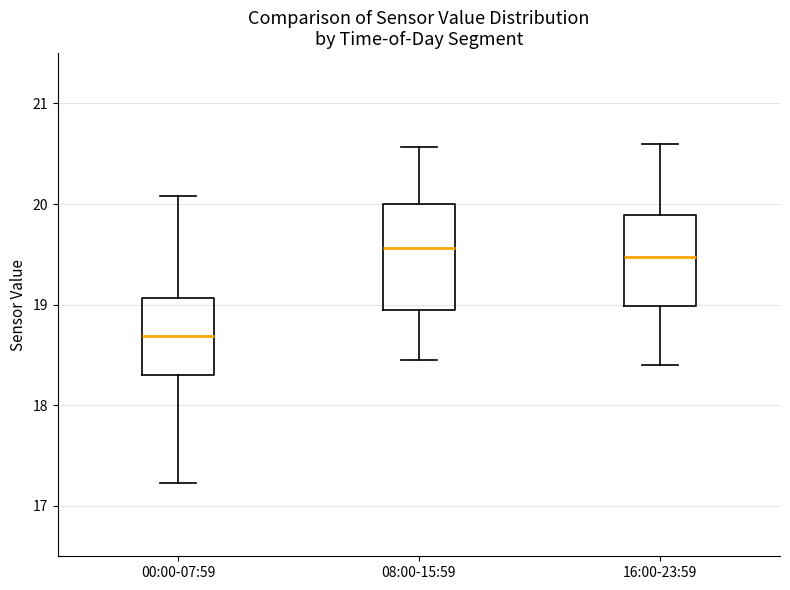

Which box is the tallest, from its lower edge to its upper edge?

08:00-15:59